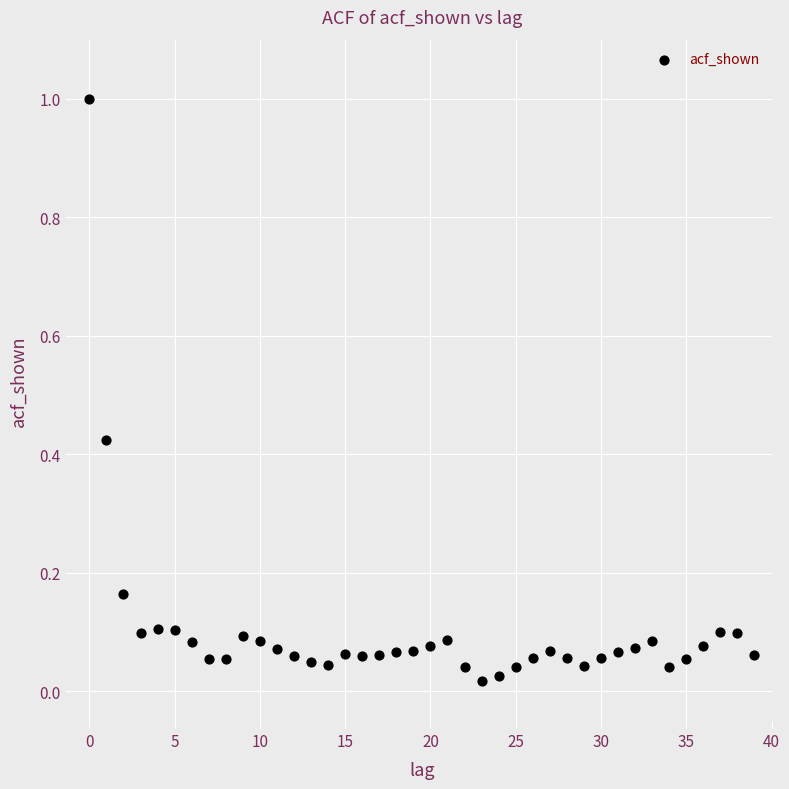

What is the range of Y values (max minus min)?

1.0